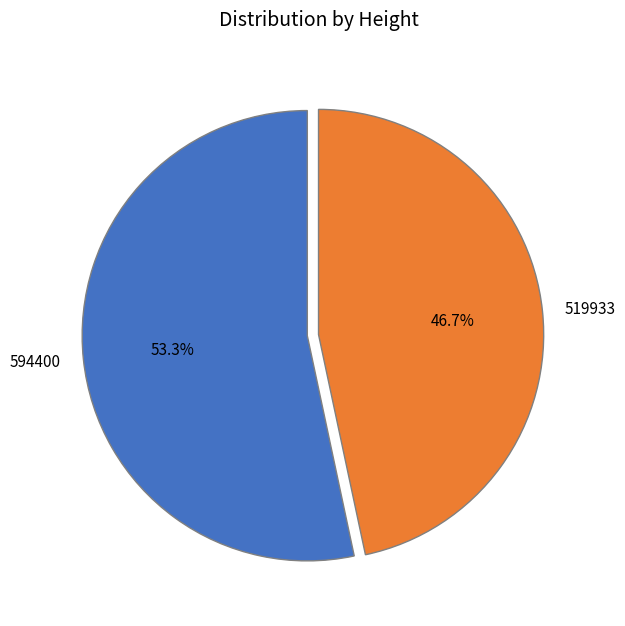

Is the sum of 519933 and 594400 greater than half?

Yes